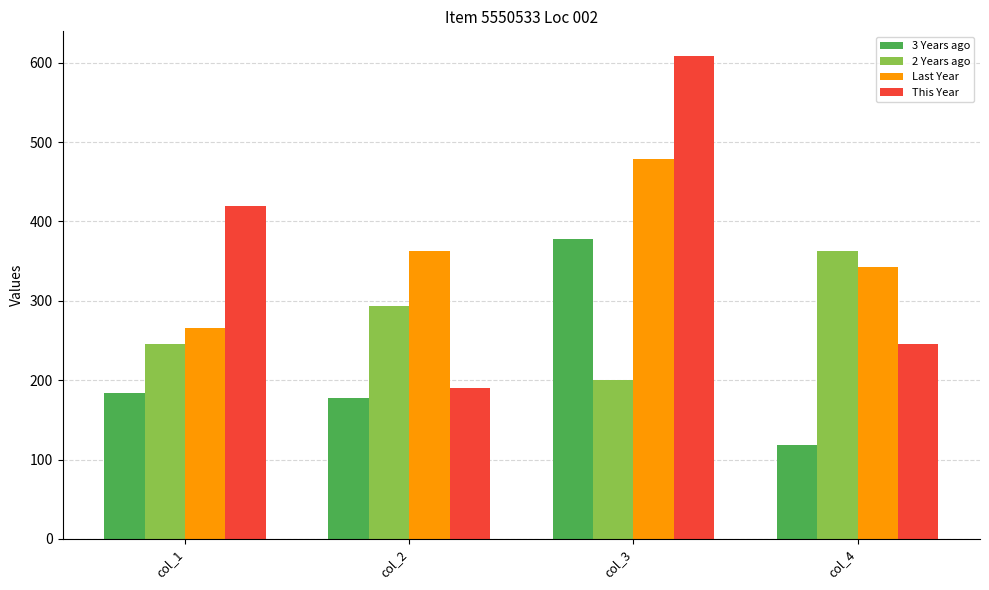

Which series has the largest range (max minus min)?

This Year